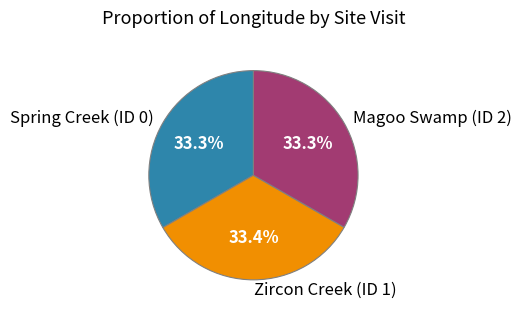

Approximately how many times larger is the value at Zircon Creek (ID 1) compared to Spring Creek (ID 0)?

1.0